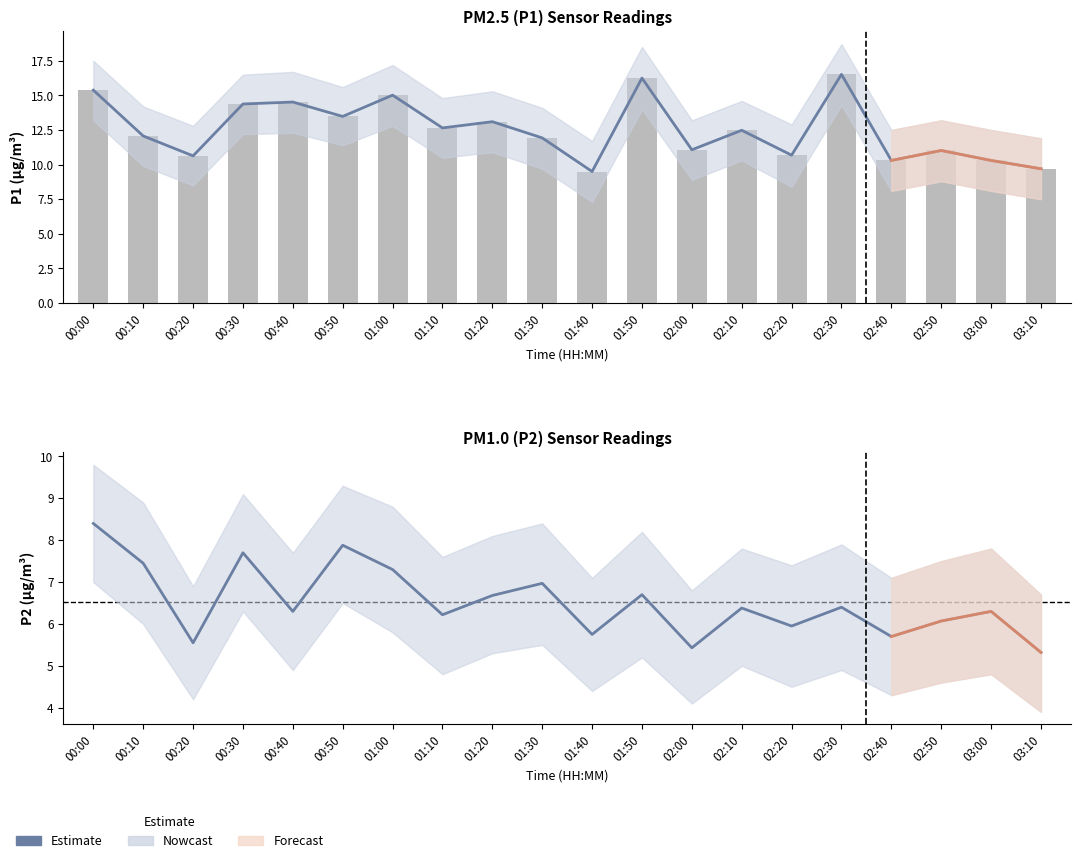

Reading left to right, extract all data points from this chart.

P1: 00:00=15.4	00:10=12.1	00:20=10.6	00:30=14.4	00:40=14.5	00:50=13.5	01:00=15.0	01:10=12.7	01:20=13.1	01:30=11.9	01:40=9.5	01:50=16.2	02:00=11.1	02:10=12.5	02:20=10.7	02:30=16.5	02:40=10.3	02:50=11.0	03:00=10.3	03:10=9.7
P2: 00:00=8.4	00:10=7.5	00:20=5.5	00:30=7.7	00:40=6.3	00:50=7.9	01:00=7.3	01:10=6.2	01:20=6.7	01:30=7.0	01:40=5.8	01:50=6.7	02:00=5.4	02:10=6.4	02:20=6.0	02:30=6.4	02:40=5.7	02:50=6.1	03:00=6.3	03:10=5.3